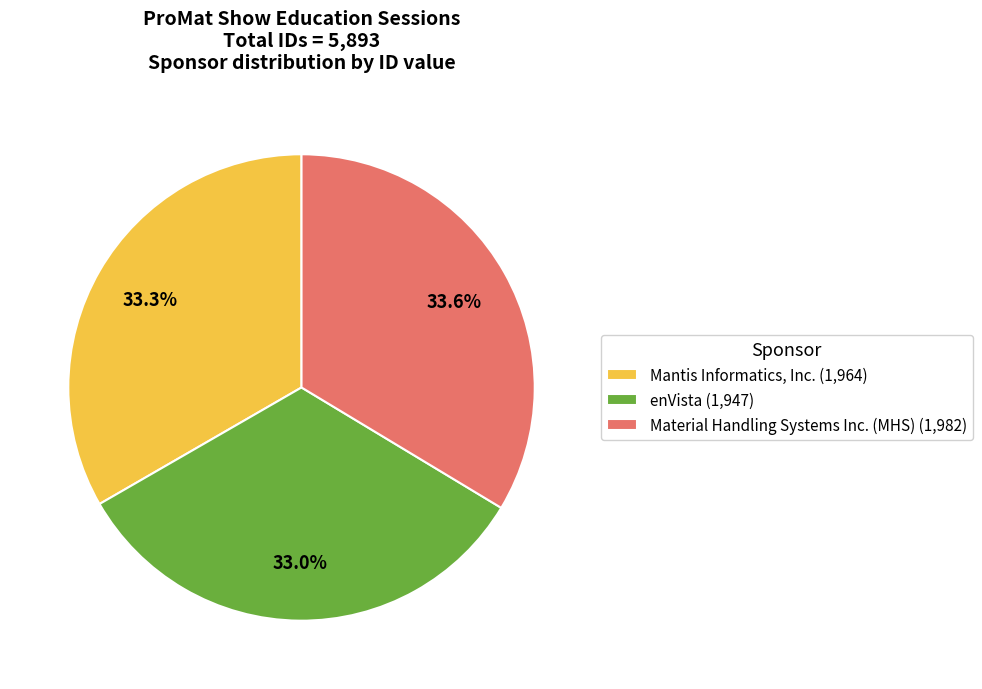

What is the ratio of the value at enVista (1,947) to the value at Material Handling Systems Inc. (MHS) (1,982)?

1.0